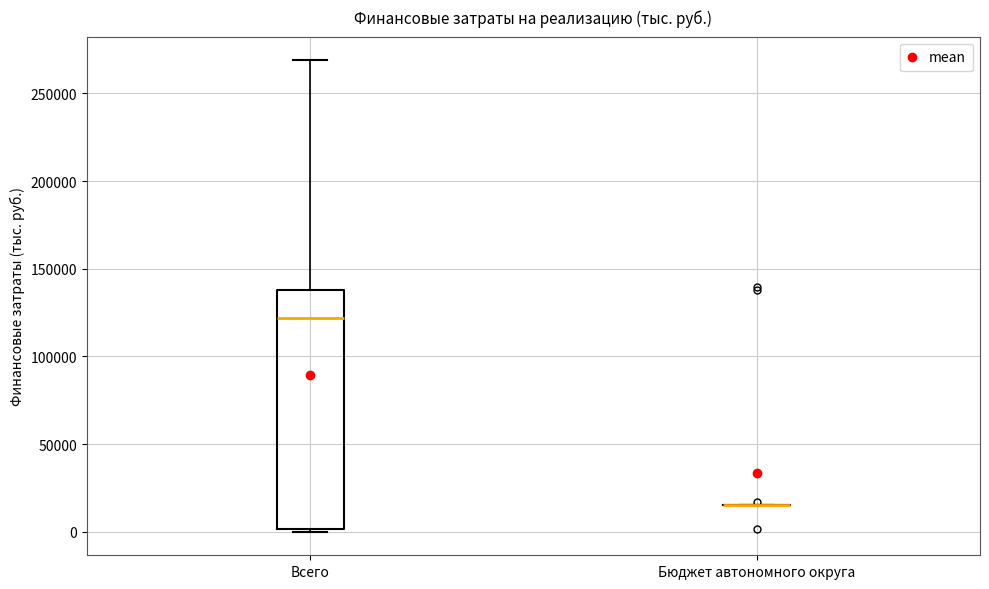

Where does the median line of the box for Всего sit on the y-axis? The values are not printed on the chart, so give them approximately, as read against the axis.

120000